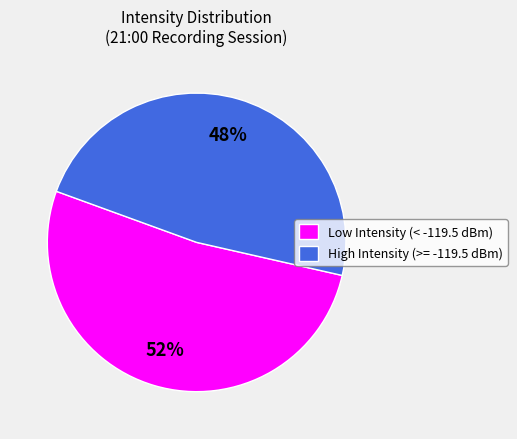

Which slice is the smallest?

High Intensity (>= -119.5 dBm)